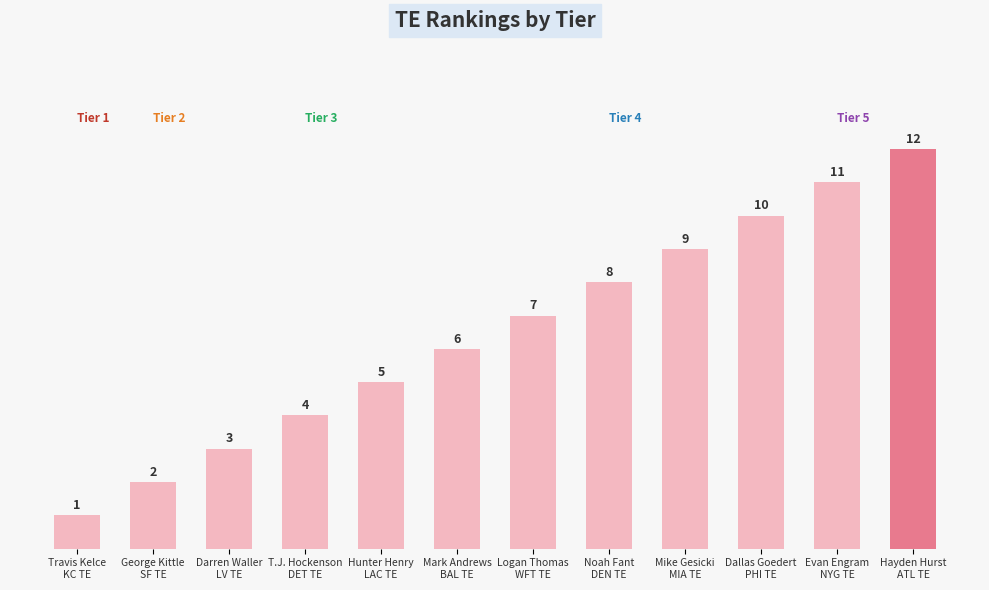

Which label corresponds to the largest value in the chart?

Hayden Hurst
ATL TE